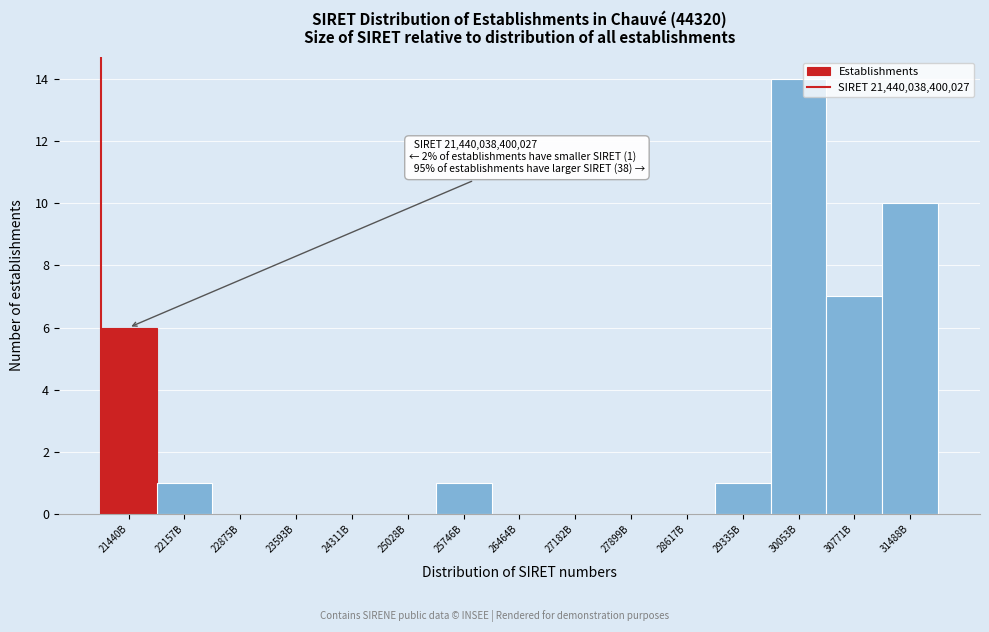

Reading left to right, extract all data points from this chart.

21440B=6	22157B=1	22875B=0	23593B=0	24311B=0	25028B=0	25746B=1	26464B=0	27182B=0	27899B=0	28617B=0	29335B=1	30053B=14	30771B=7	31488B=10